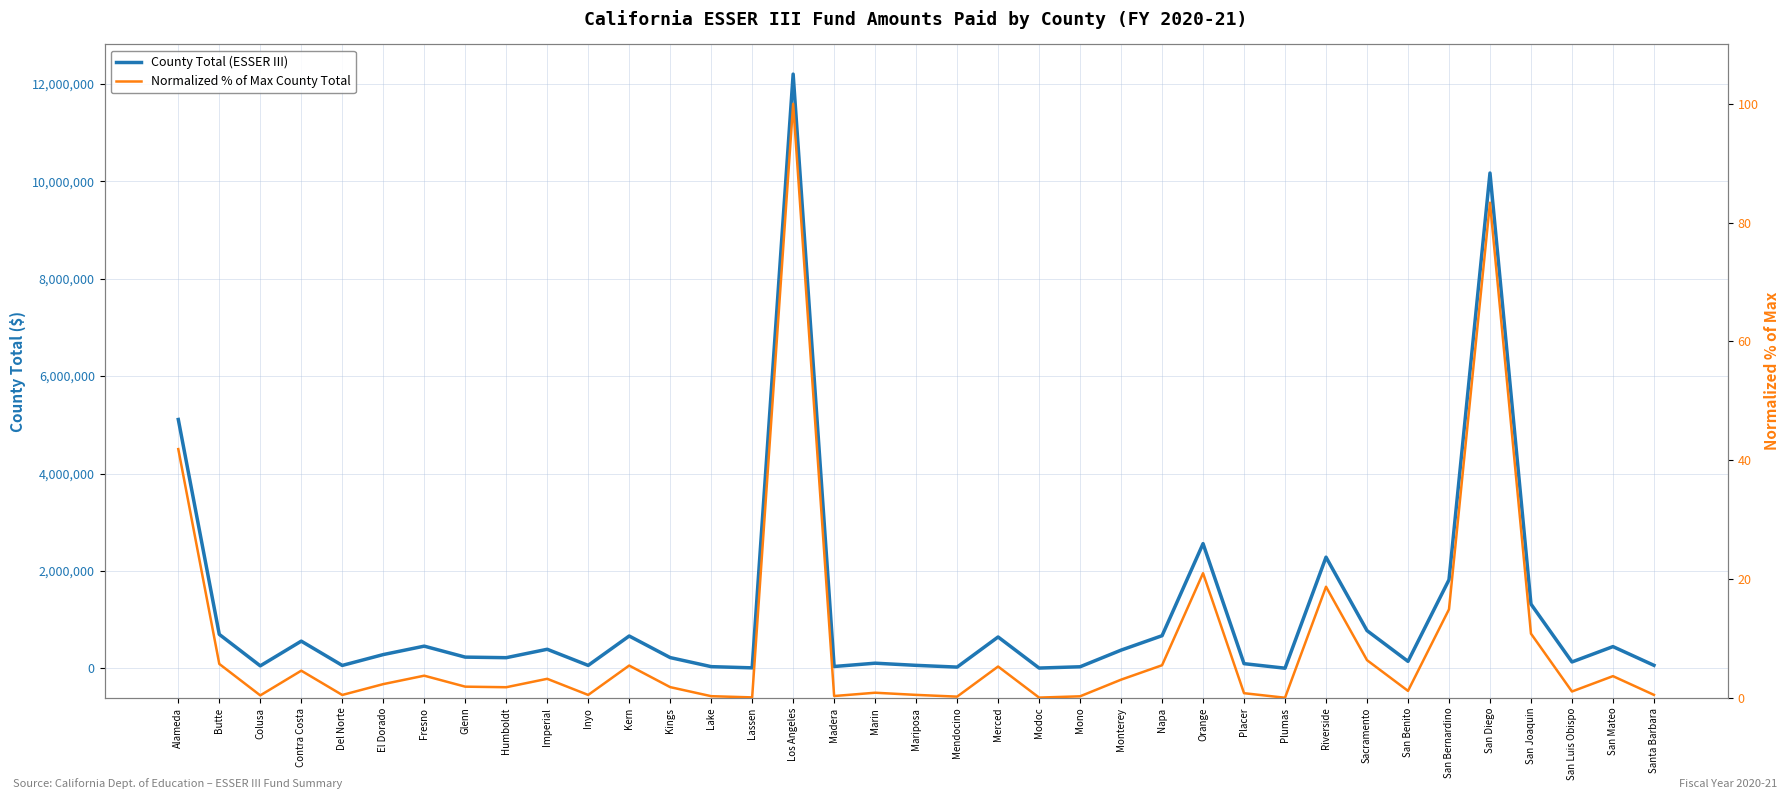

What is the difference between the maximum and second lowest values in the Normalized % of Max County Total series?

99.9